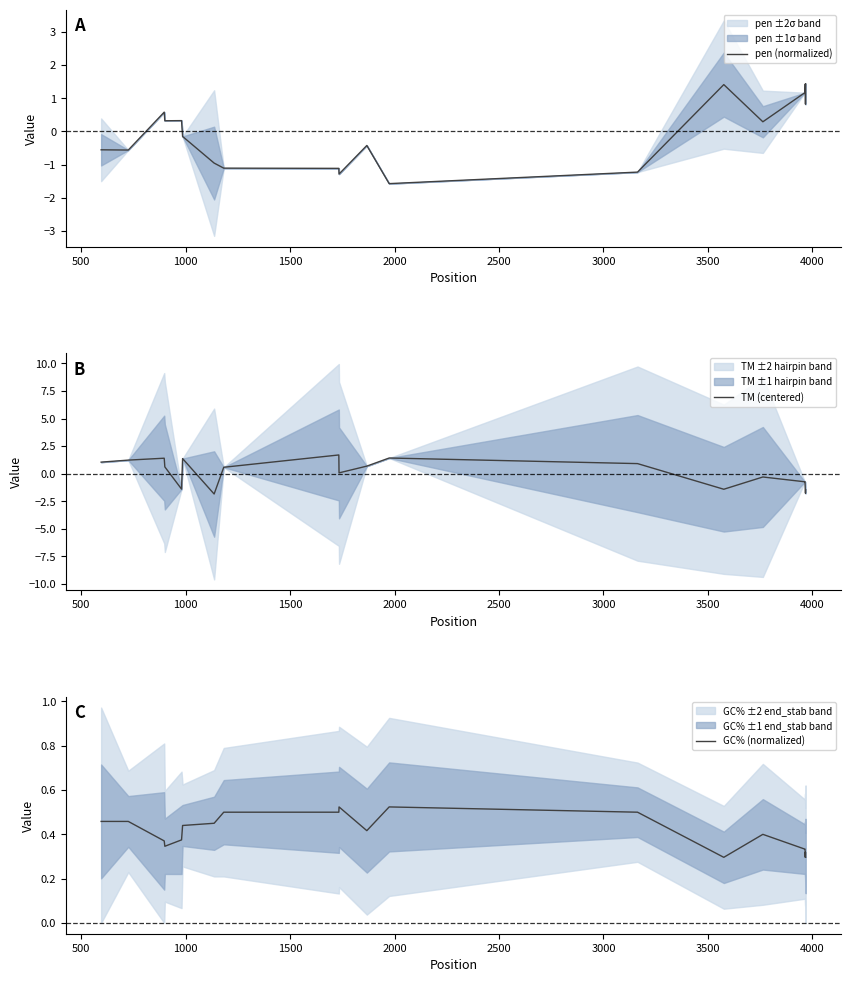

What is the lowest value of the pen (normalized) series?

-1.6